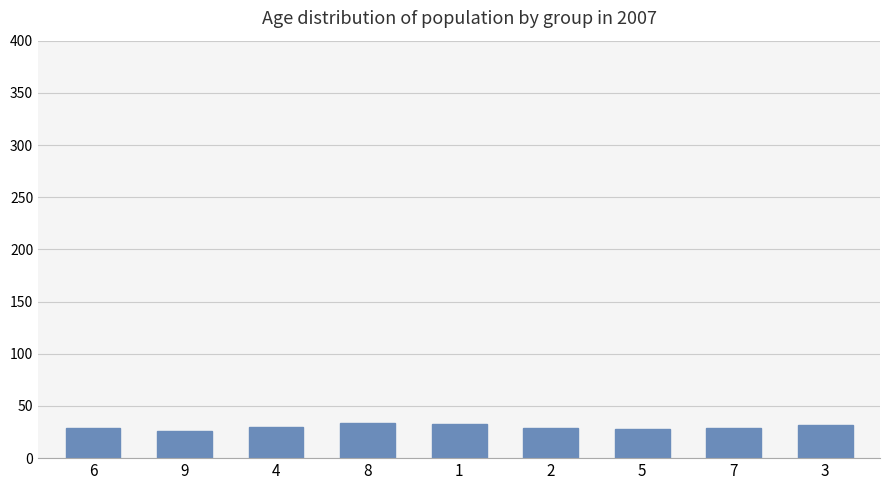

What is the ratio of the value at 4 to the value at 6?

1.0